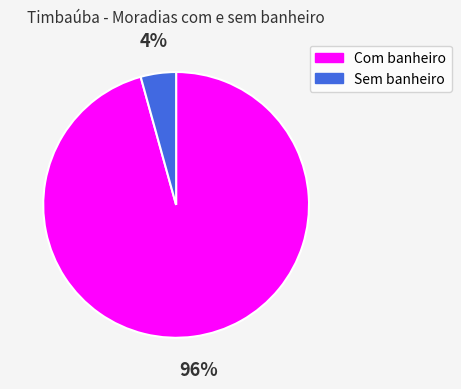

To the nearest percent, what is the average slice percentage?

50%